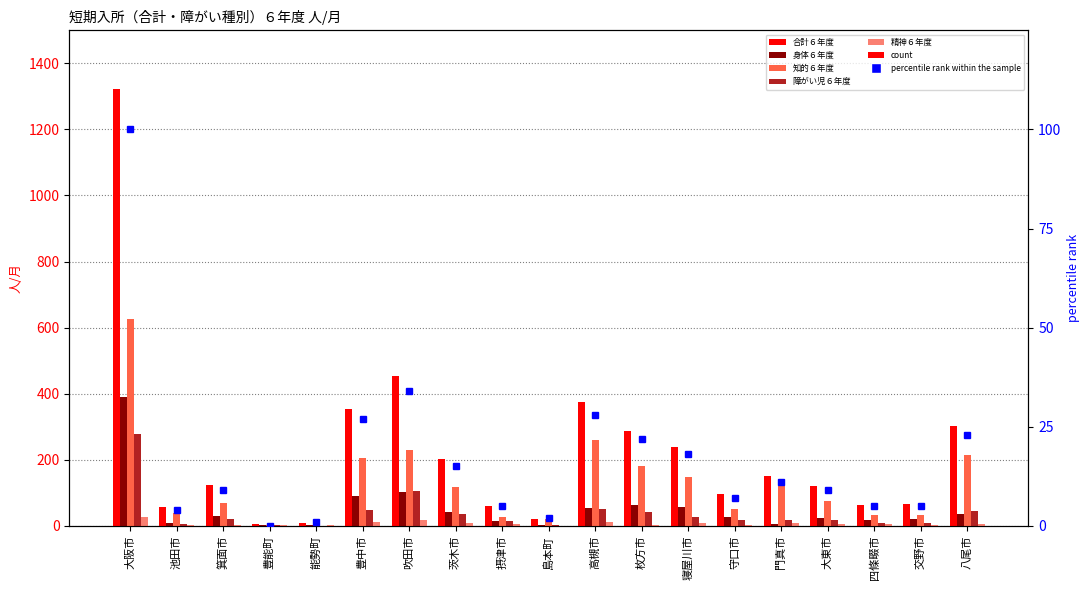

Which has a higher value, 茨木市 or 豊中市?

豊中市